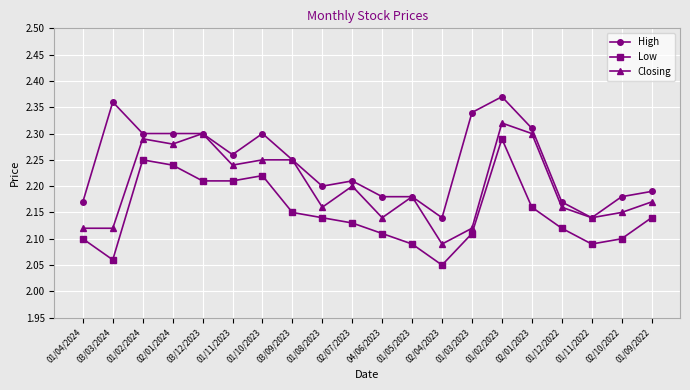

The Low series shows 0.6 at 01/12/2022. True or false?

False